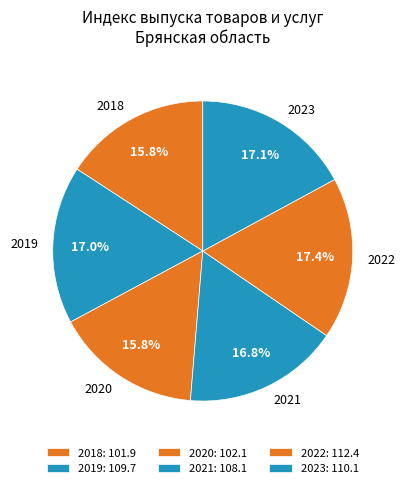

Combined, do 2021 and 2022 account for over 50%?

No